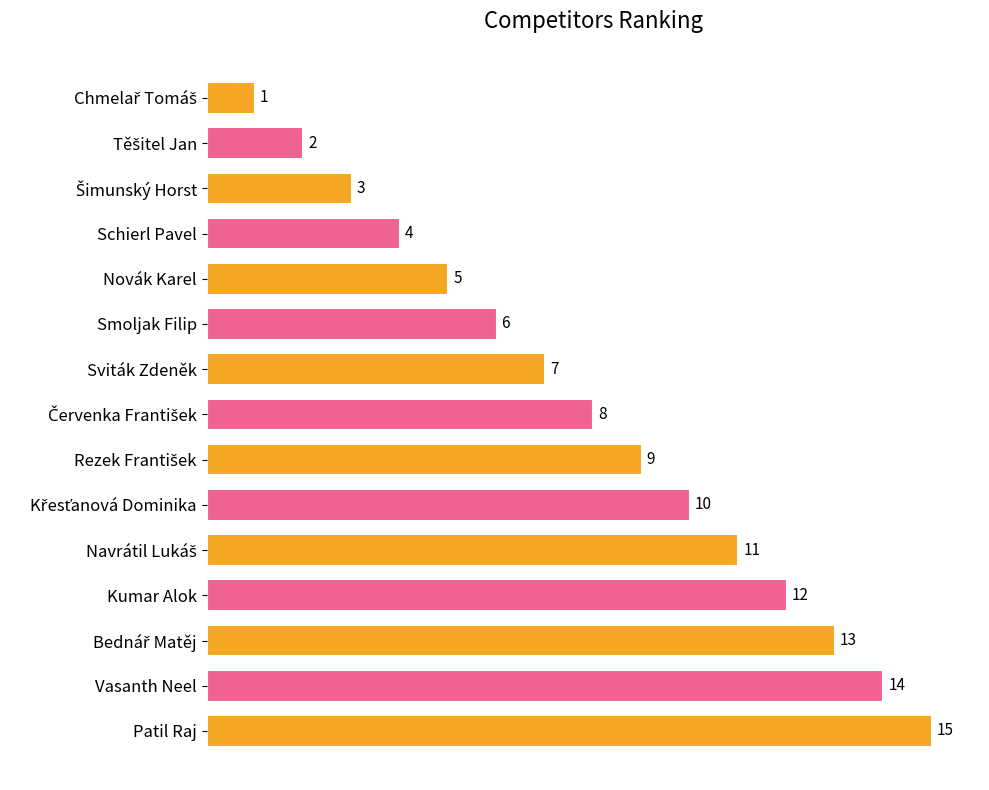

What position from the top is Kumar Alok?

12